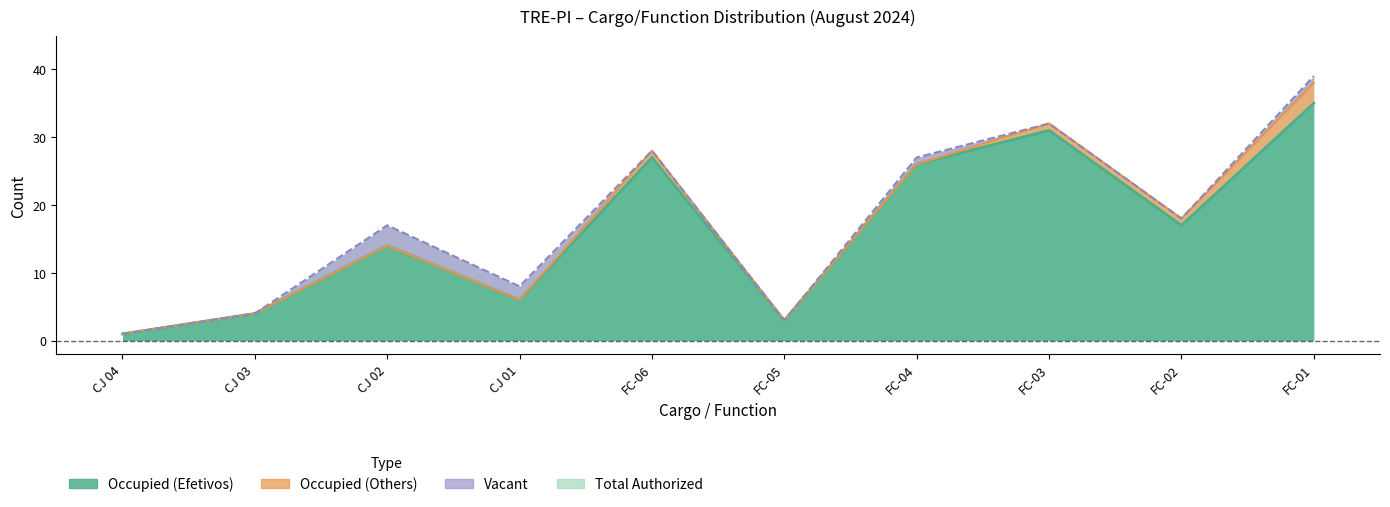

In Total Authorized, how many points are lower than both neighbors (excluding endpoints)?

3